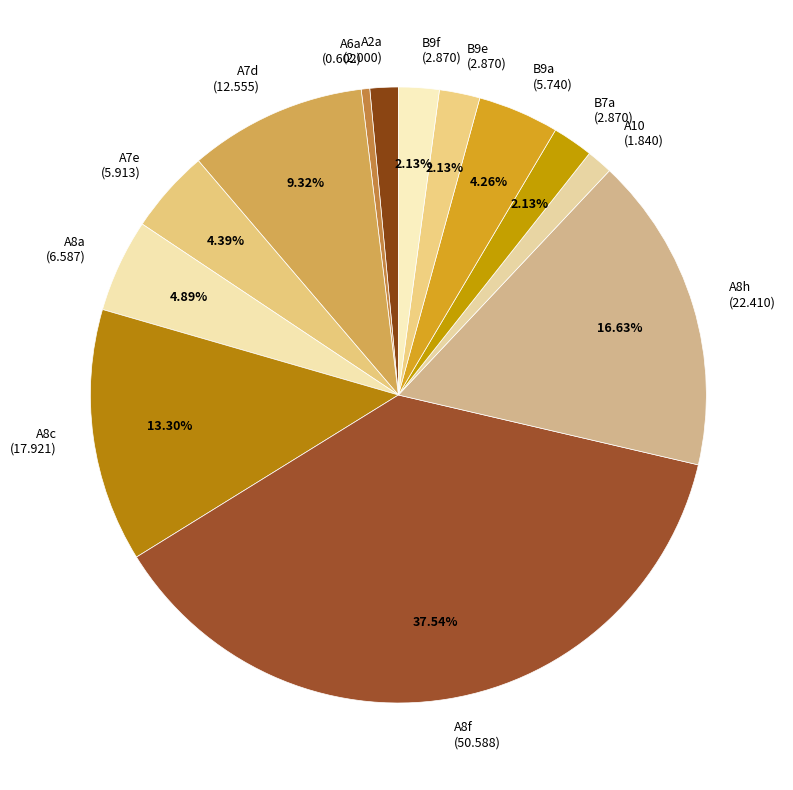

Between B9f and A7e, which is larger?

A7e